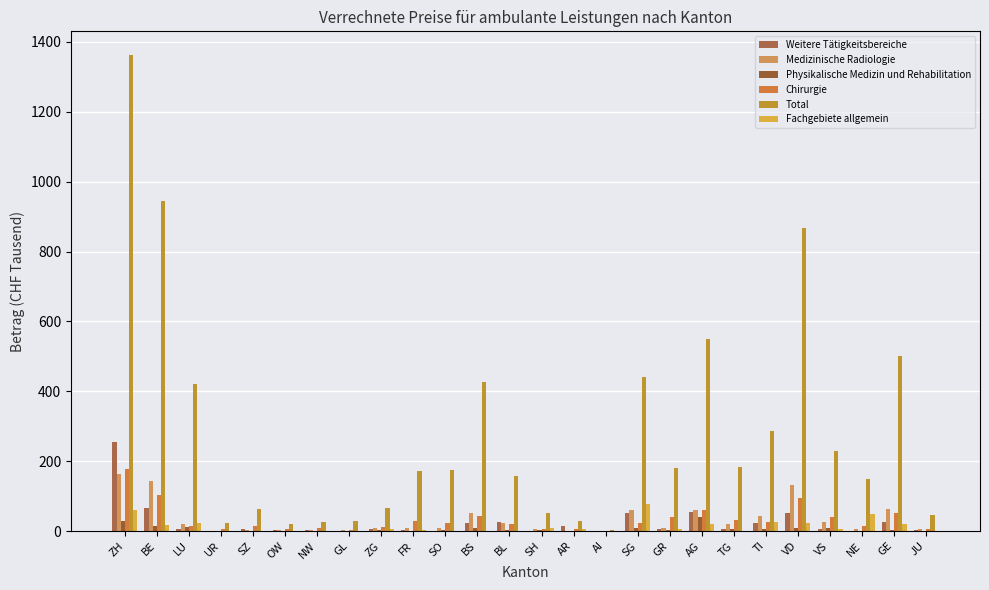

The Weitere Tätigkeitsbereiche series shows 24.9 at GE. True or false?

True